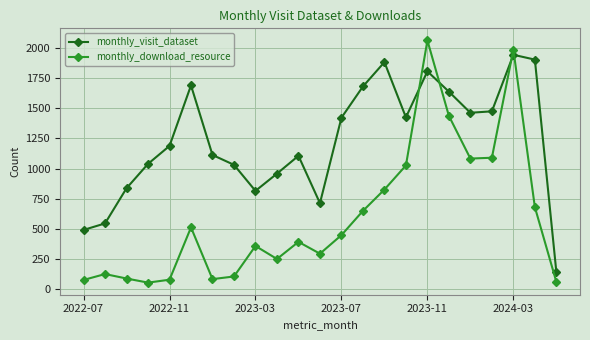

What is the value of the monthly_download_resource point at the 19th from the left?

1083